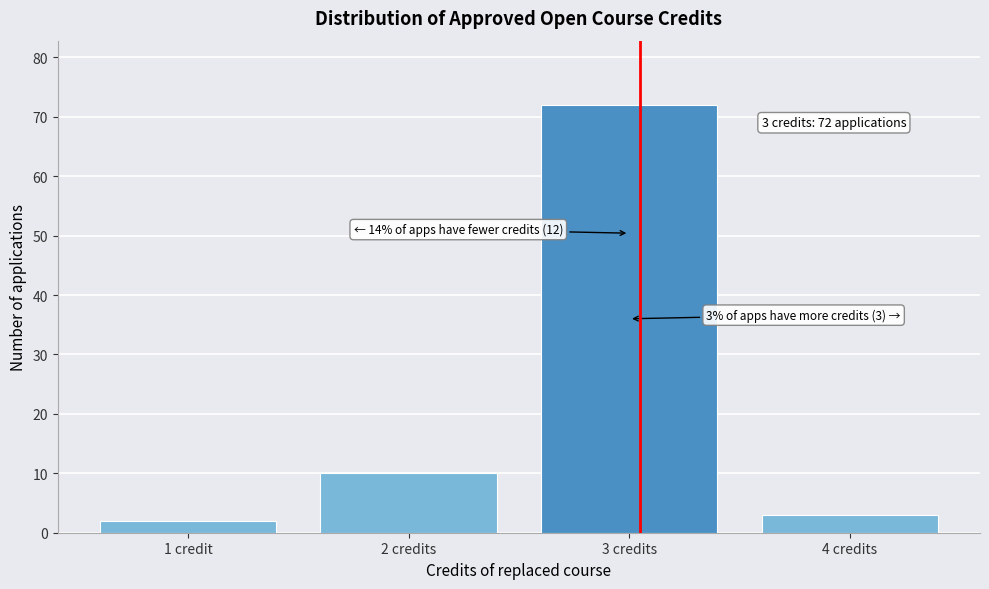

Reading left to right, extract all data points from this chart.

2	10	72	3